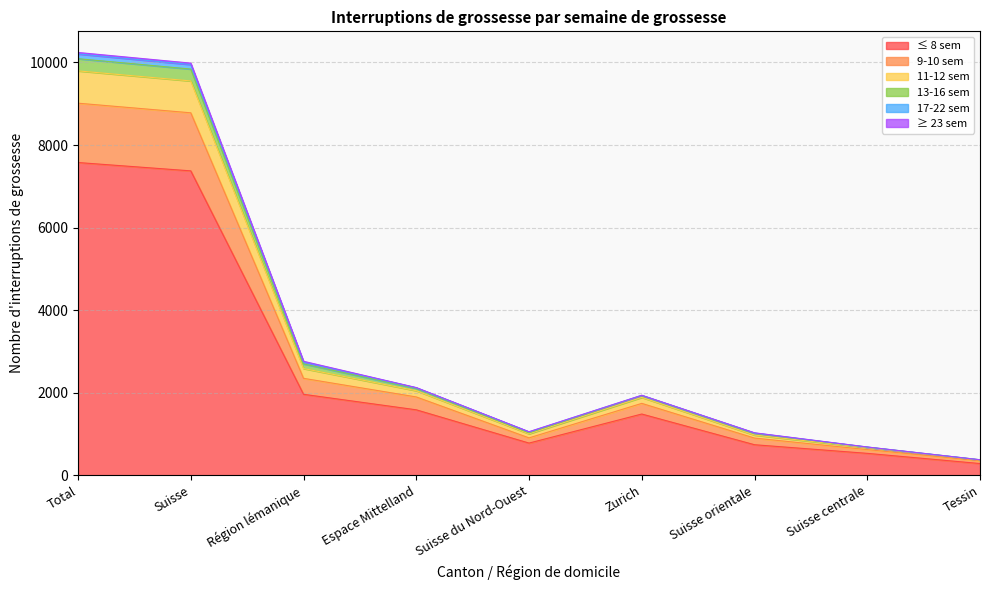

What is the value of the ≤ 8 sem point at the 5th from the left?

778